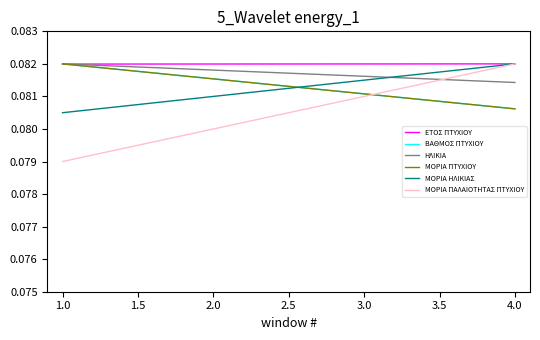

How many lines are shown in the chart?

6